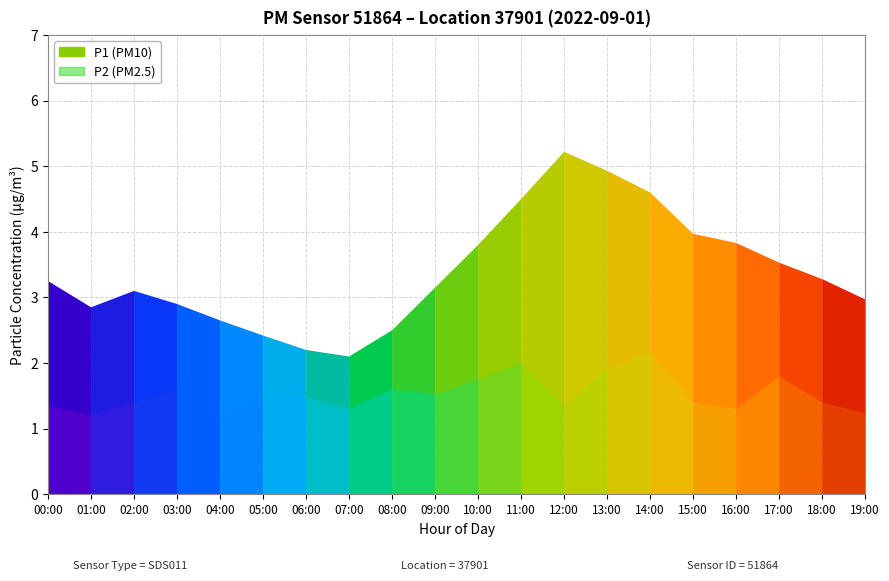

What is the difference between the maximum and second lowest values in the P2 (PM2.5) series?

1.0